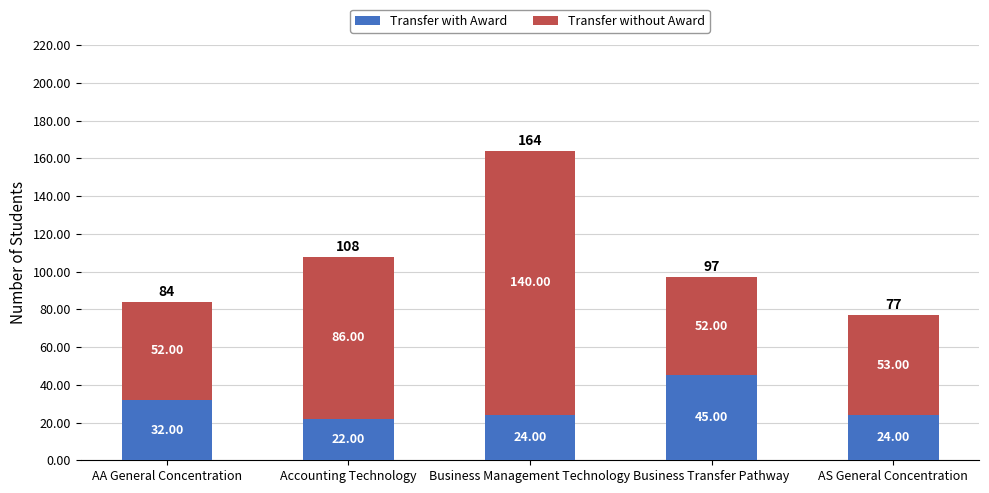

At which label does Transfer with Award first exceed 24?

AA General Concentration